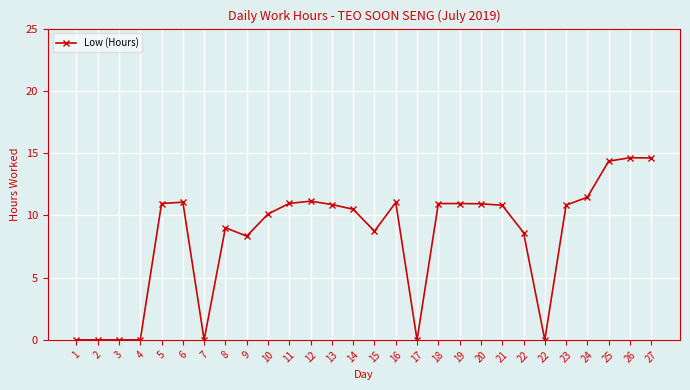

True or false: the data has more than 2 interior local peaks.

True